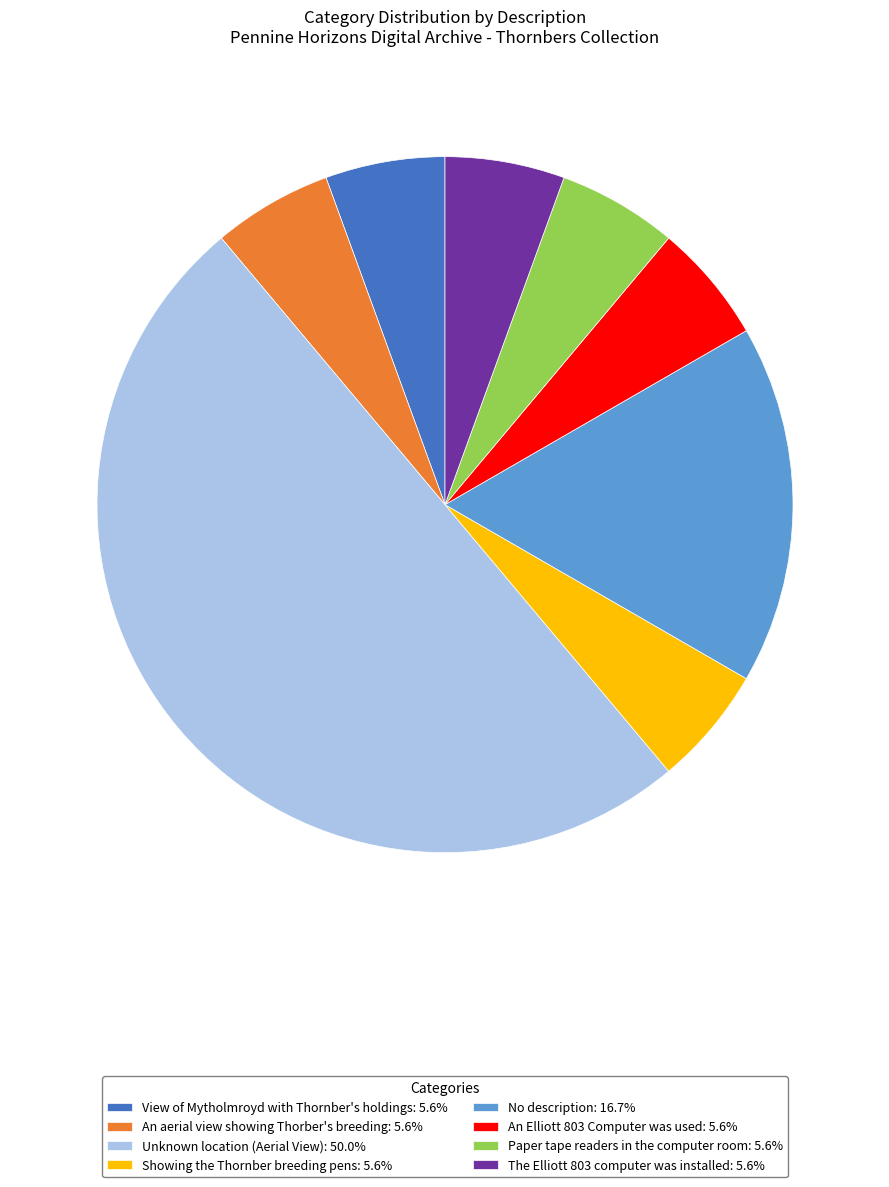

How many slices are in this pie chart?

8